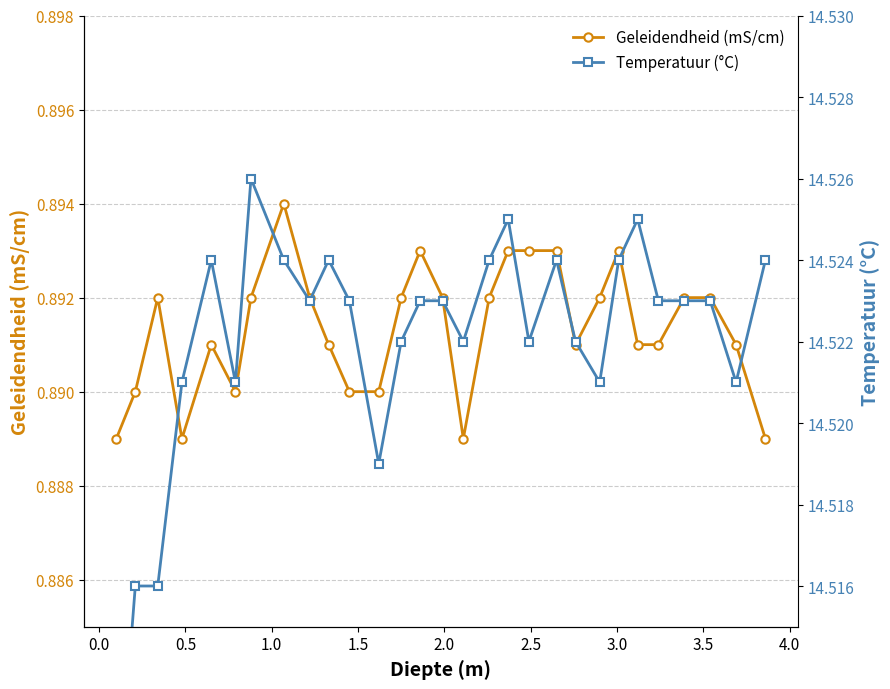

What is the minimum value shown in the chart?

0.9